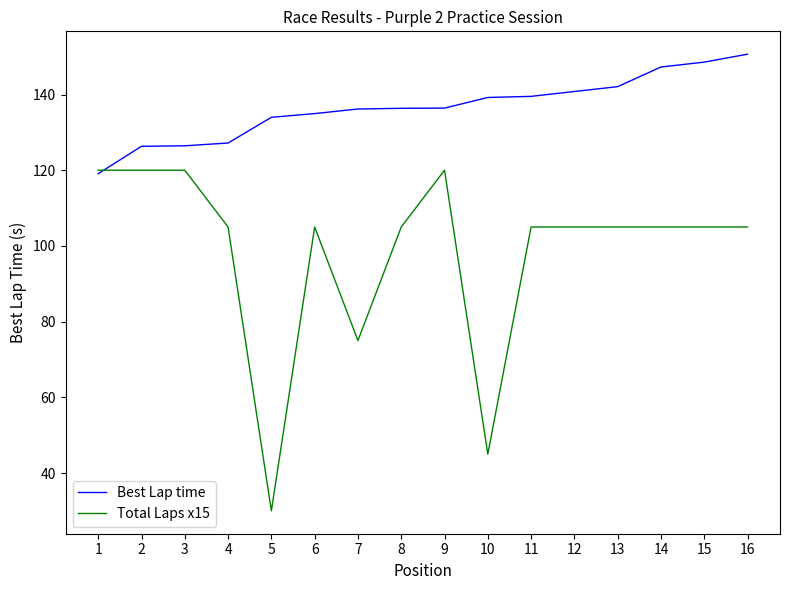

At which label does Total Laps x15 first exceed 105?

1